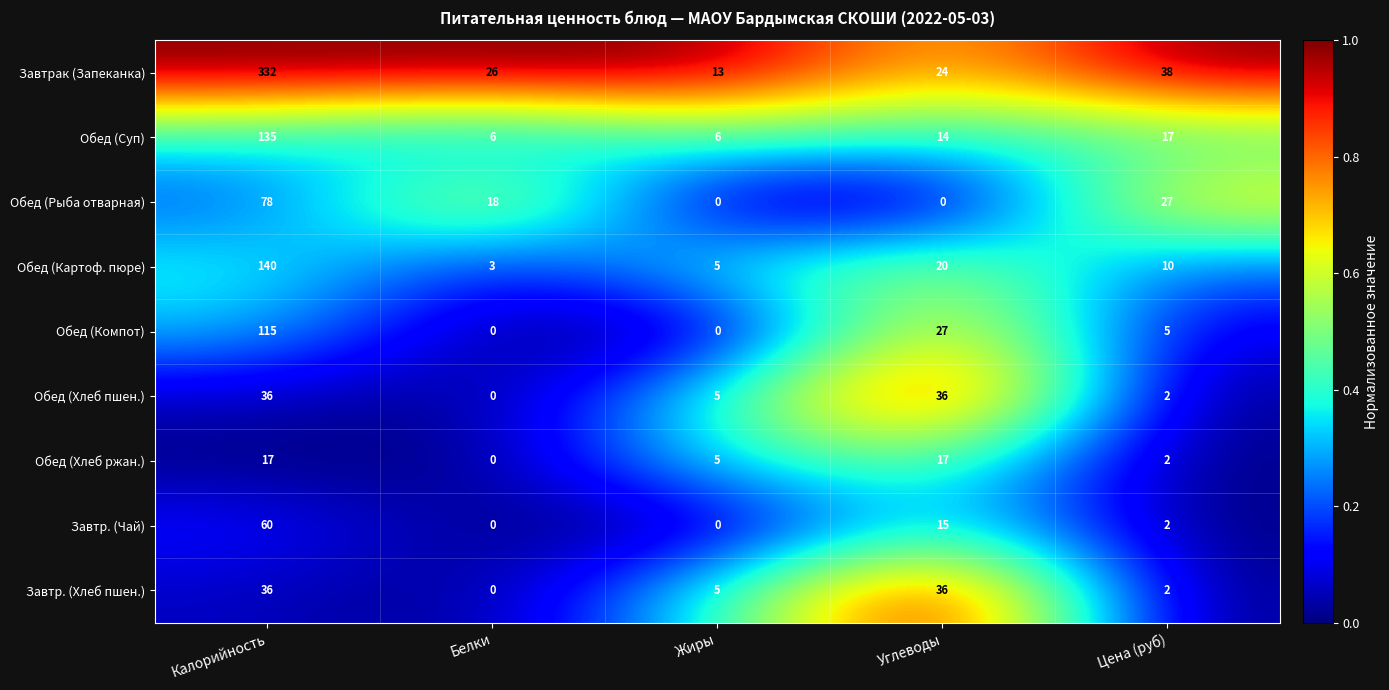

True or false: Обед (Хлеб пшен.) has a value of 3 at Цена (руб).

False